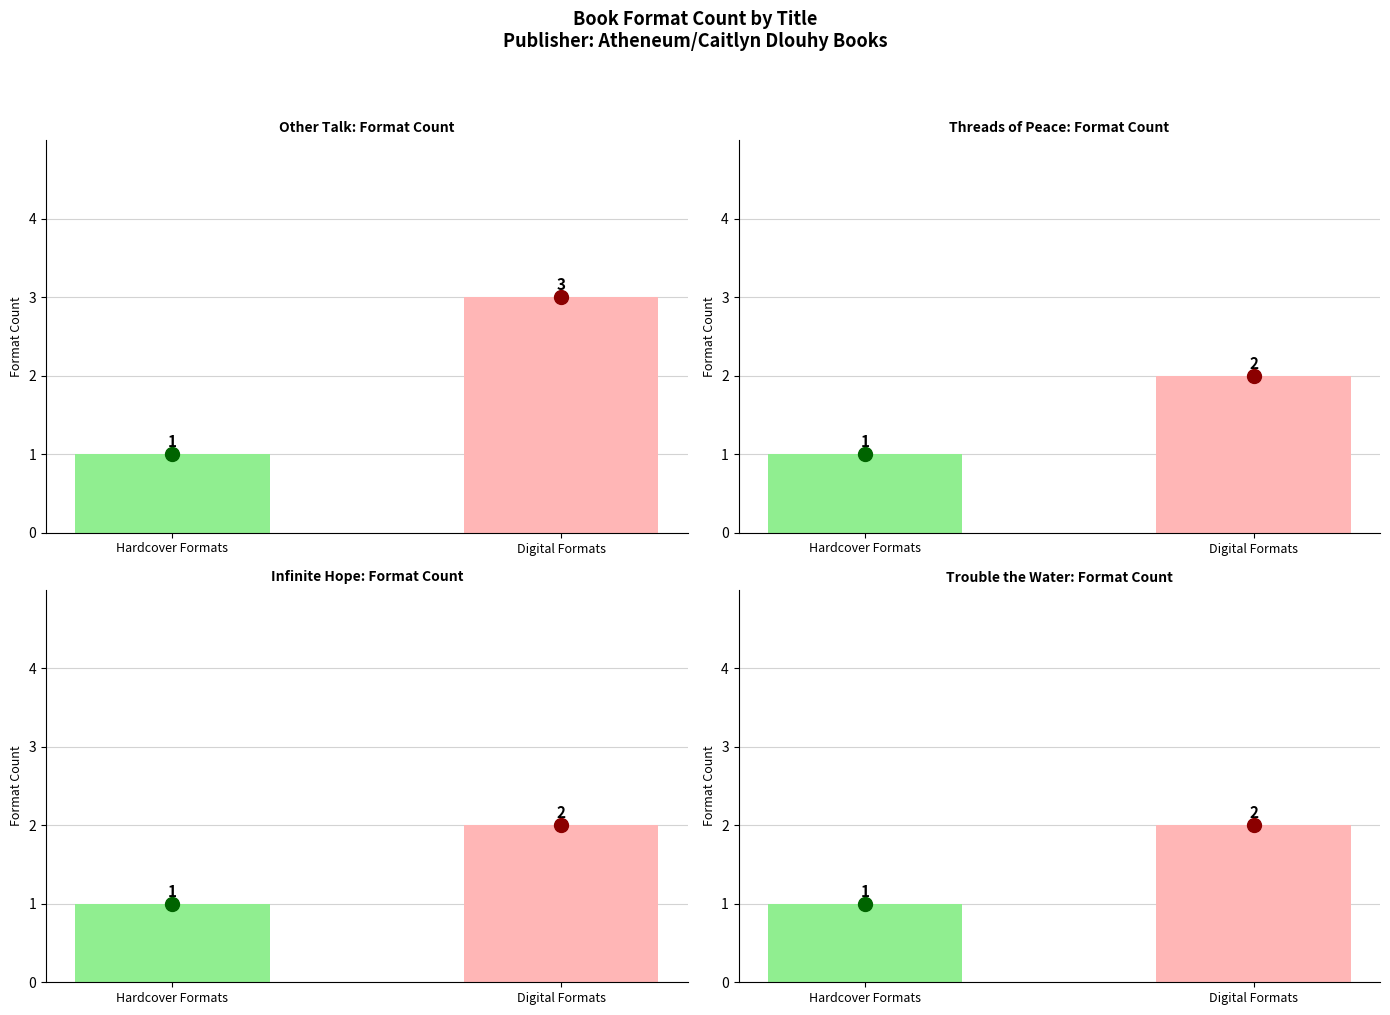

At which category does the chart reach its minimum across all series?

Hardcover Formats